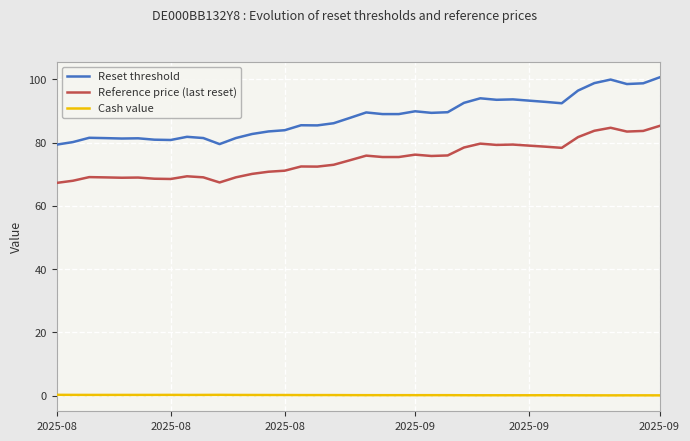

Which series has the largest total across all categories?

Reset threshold